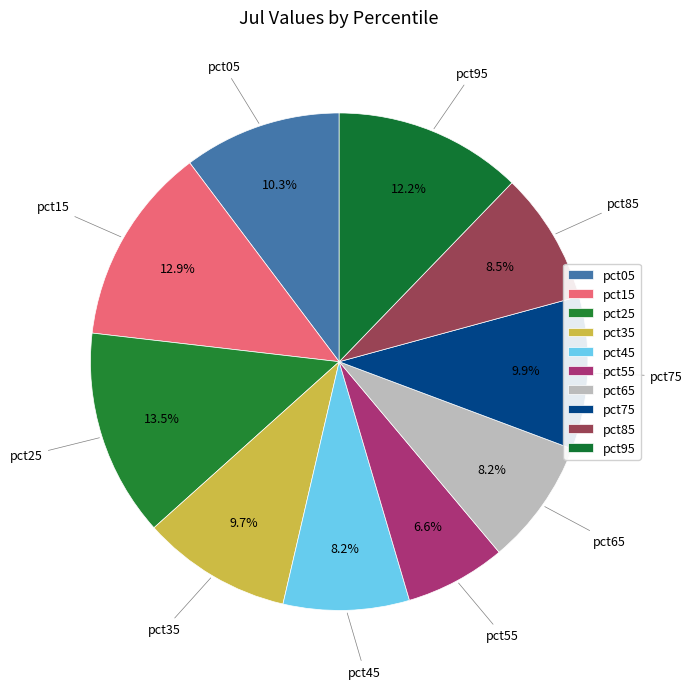

Which slice is the largest?

pct25